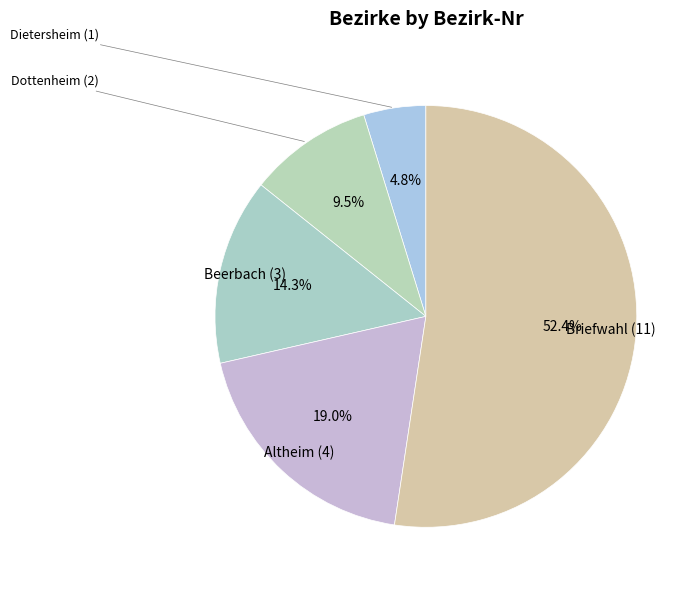

Is Altheim (4) the majority of the pie?

No